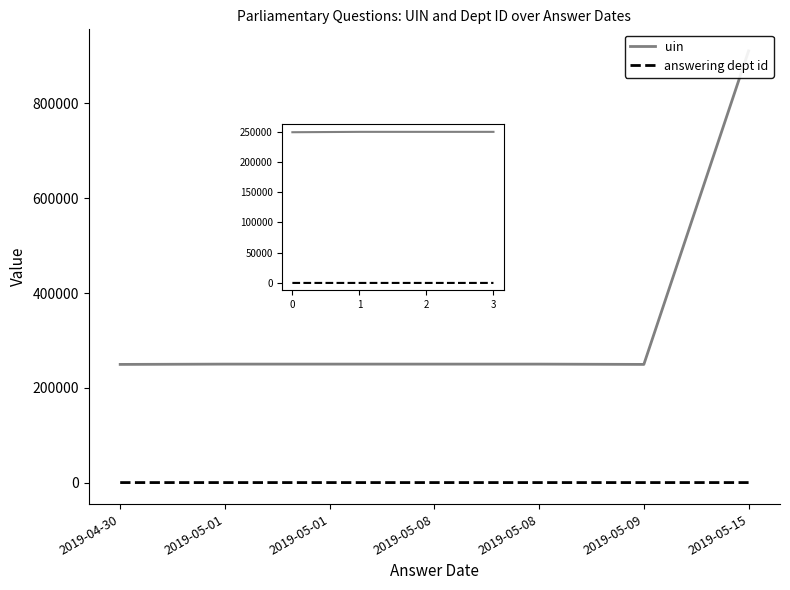

Reading right to left, list all the values displayed in this chart.

uin: 2019-05-15=910824	2019-05-09=249335	2019-05-08=249959	2019-05-08=249955	2019-05-01=249959	2019-05-01=249955	2019-04-30=249335
answering dept id: 2019-05-15=28	2019-05-09=16	2019-05-08=16	2019-05-08=20	2019-05-01=16	2019-05-01=20	2019-04-30=16